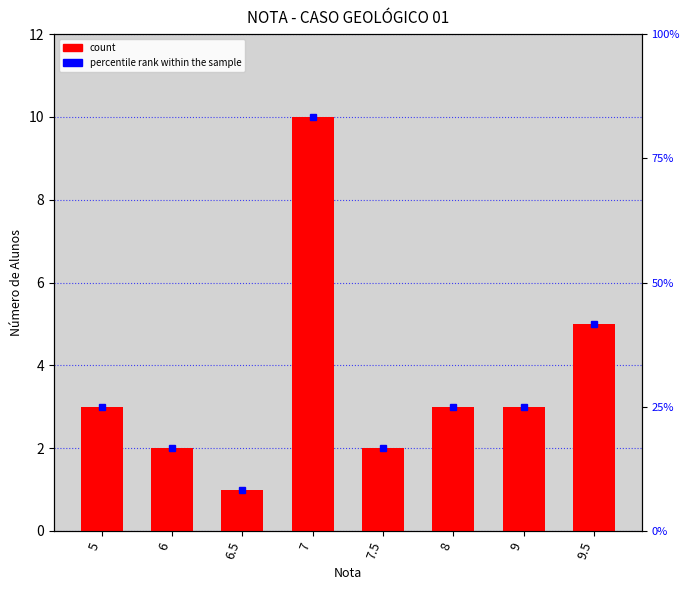

What is the sum of the values at 6 and 8?

5